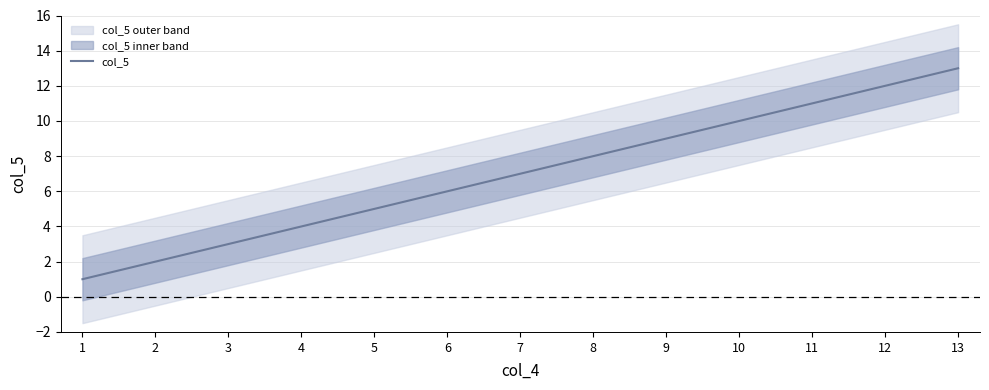

What is the greatest value displayed?

13